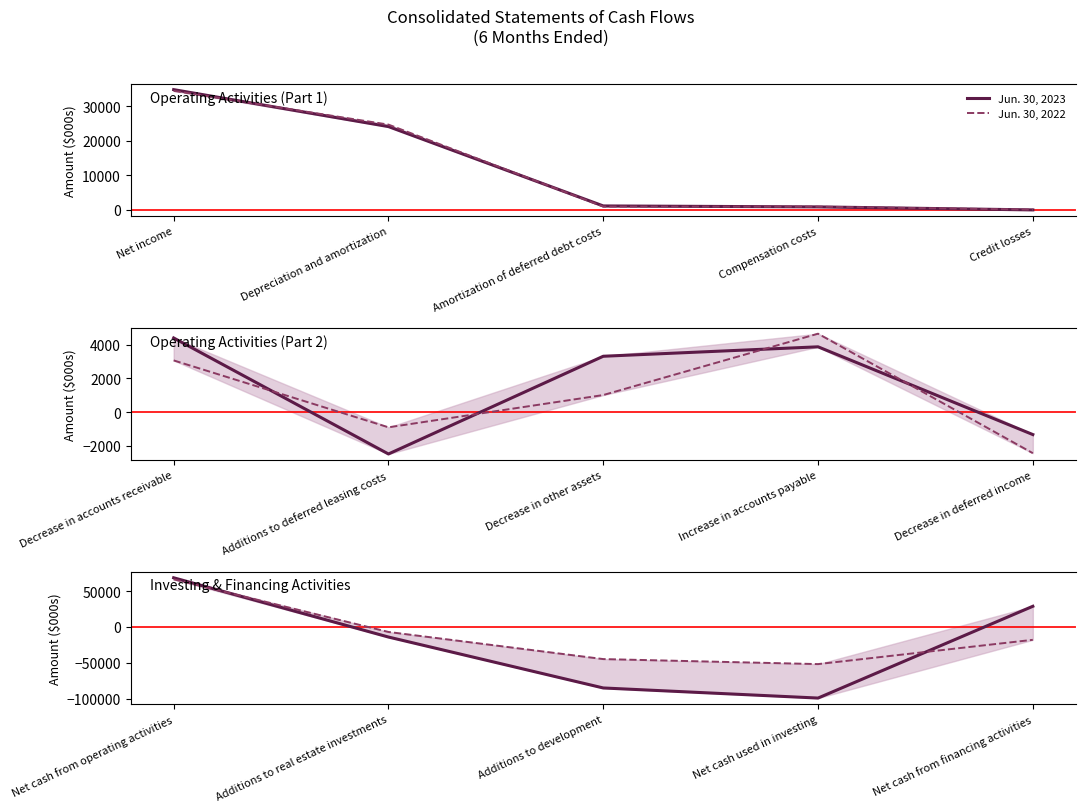

What are all the series names shown in the legend?

Jun. 30, 2023, Jun. 30, 2022